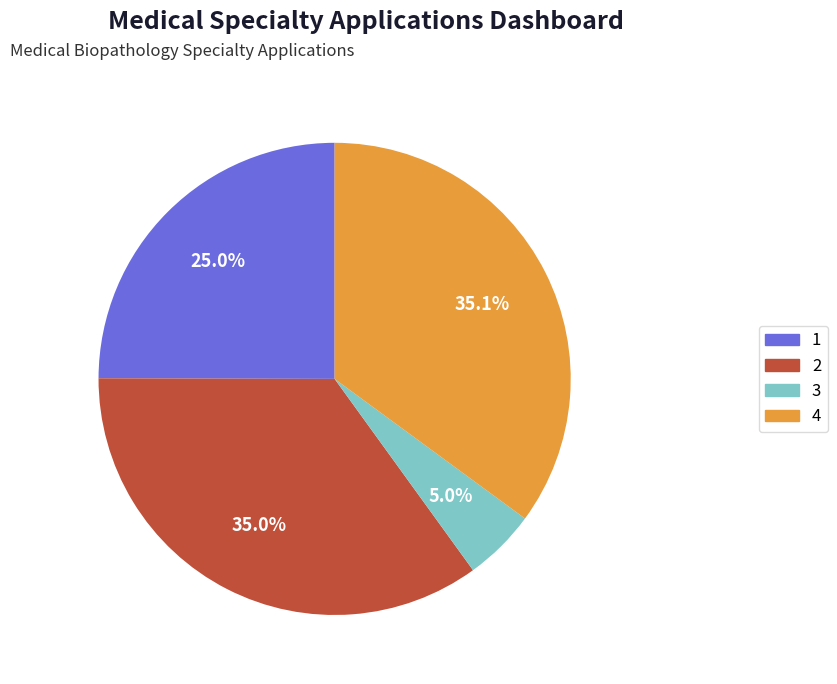

Does 3 account for over 50% of the chart?

No